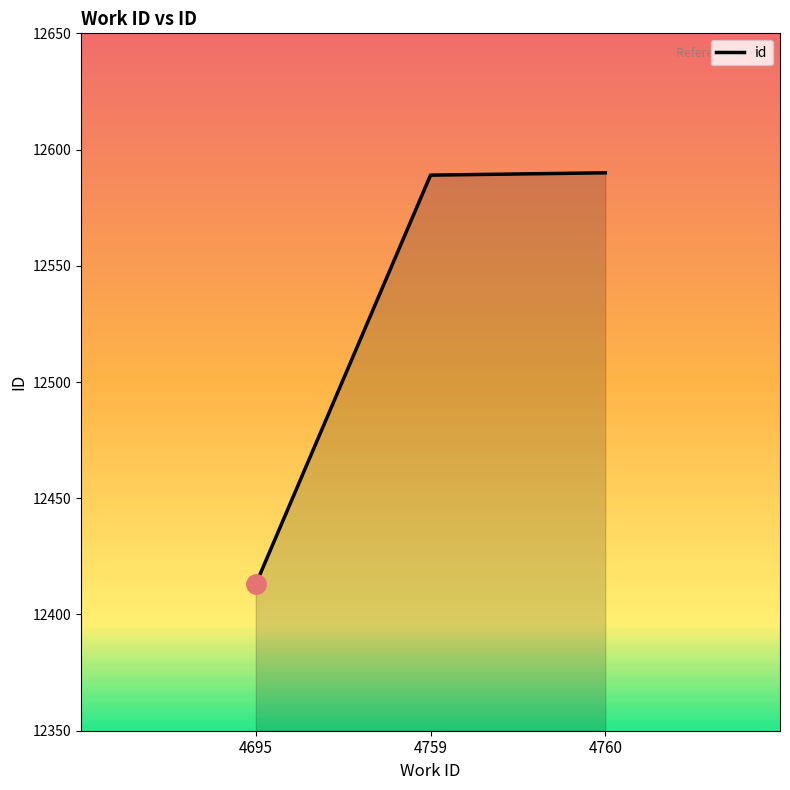

How many lines are shown in the chart?

1